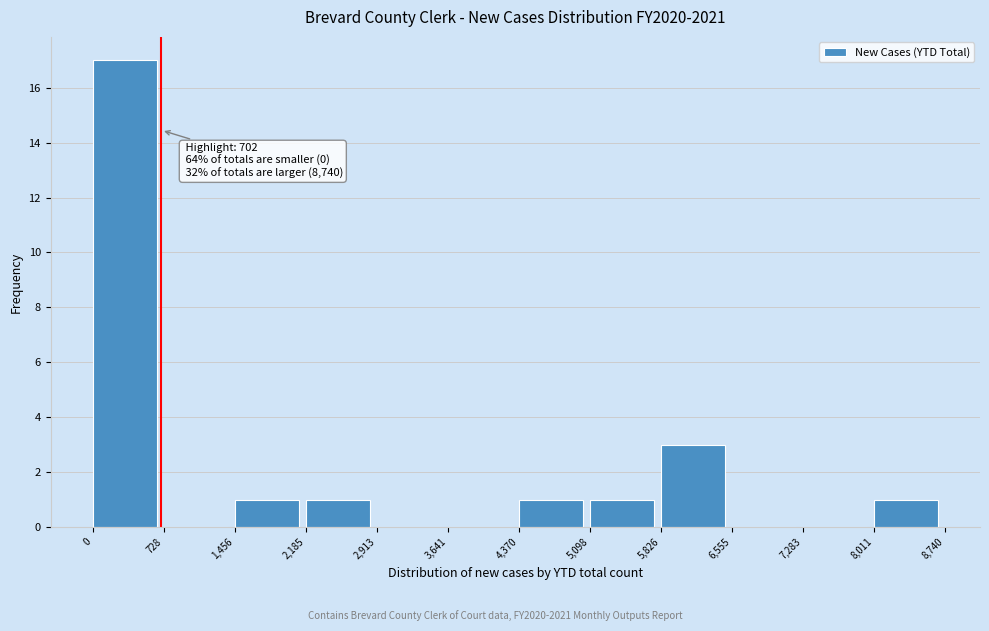

Which range on the x-axis has the tallest bar?

0 to 728